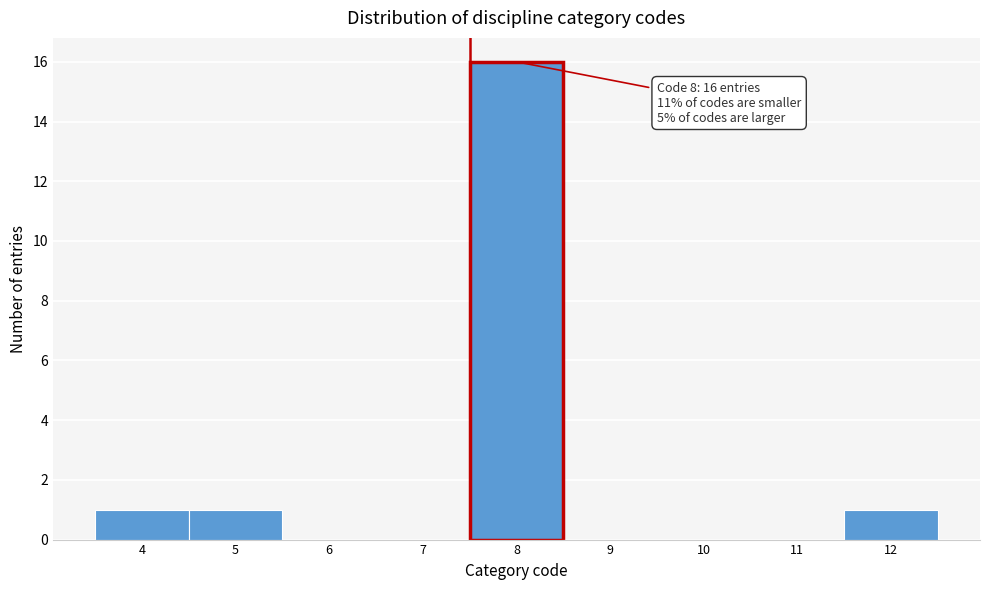

Reading right to left, extract all data points from this chart.

12=1	11=0	10=0	9=0	8=16	7=0	6=0	5=1	4=1